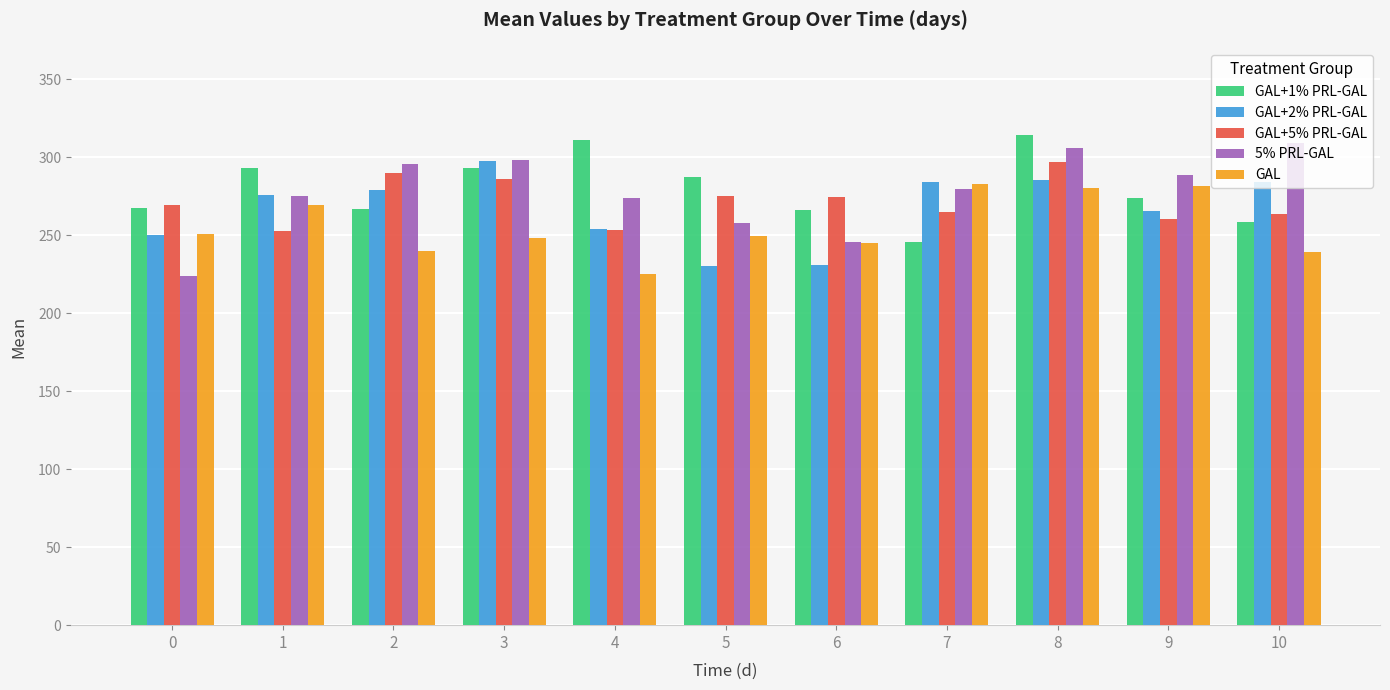

What is the sum of the 5% PRL-GAL values at 7 and 9?

568.5